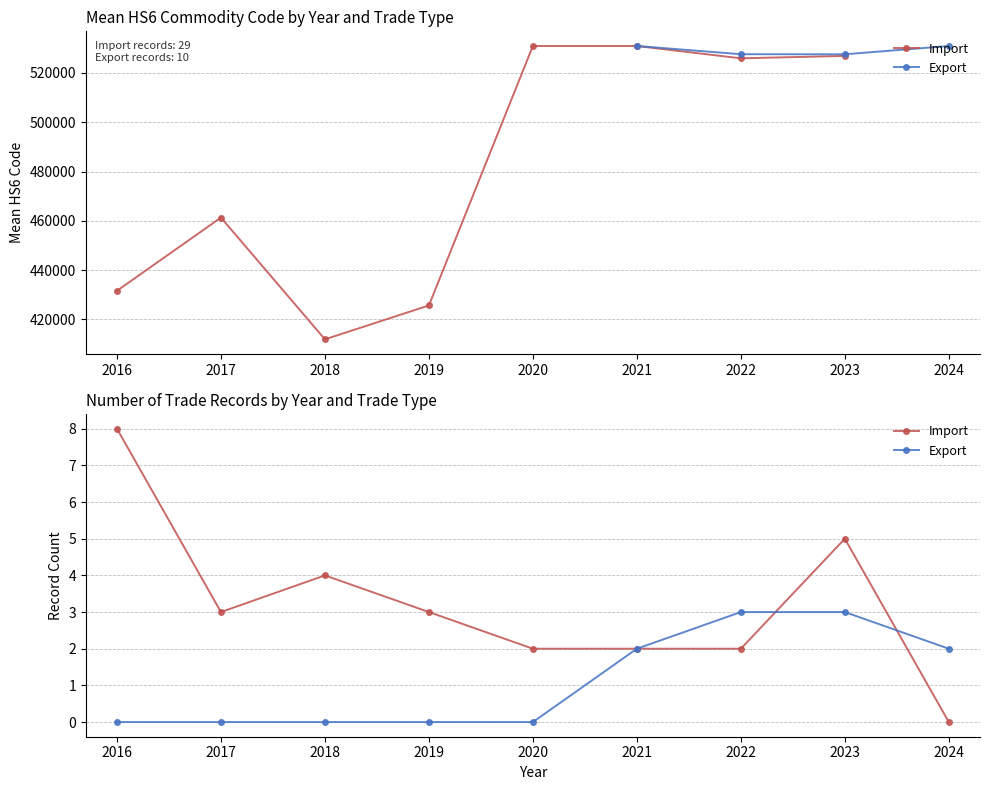

Which series has the widest spread of values?

Import